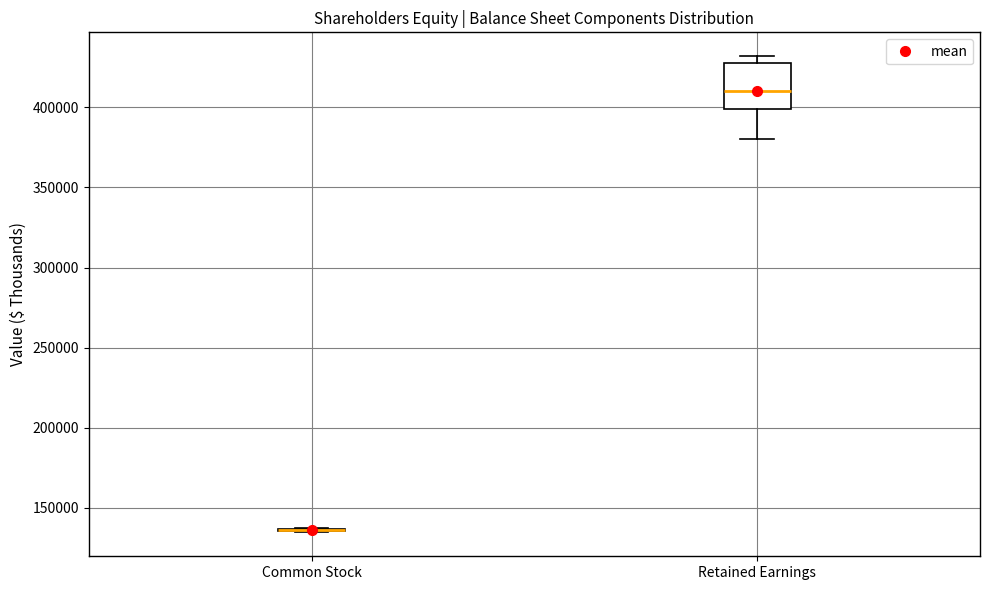

Where does the lower whisker of the box for Retained Earnings end on the y-axis? The values are not printed on the chart, so give them approximately, as read against the axis.

380000